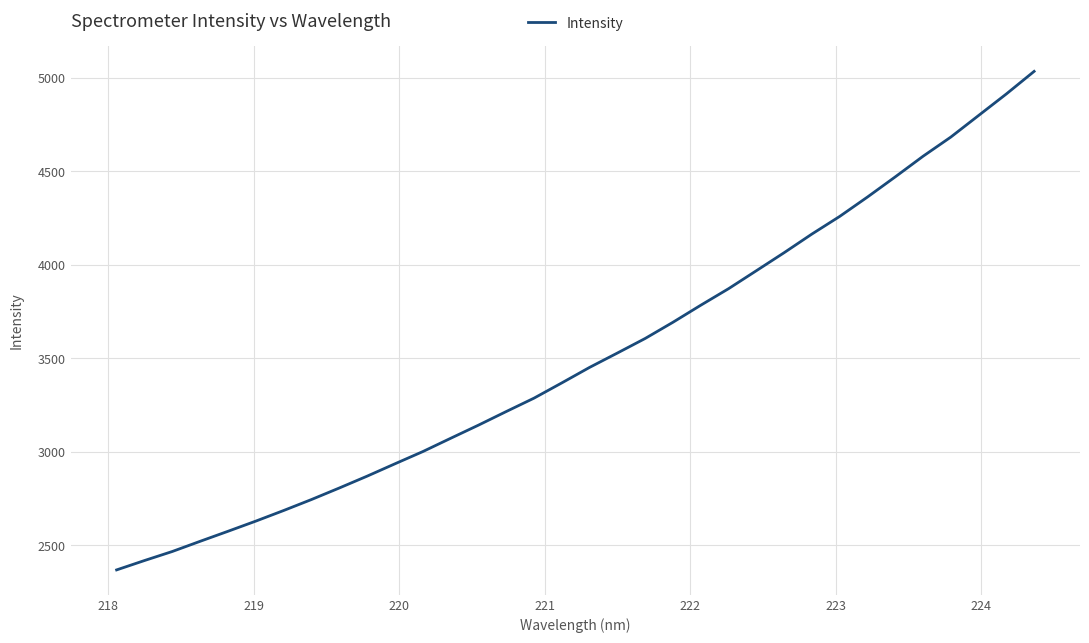

What is the difference between the maximum and minimum values?

2666.4